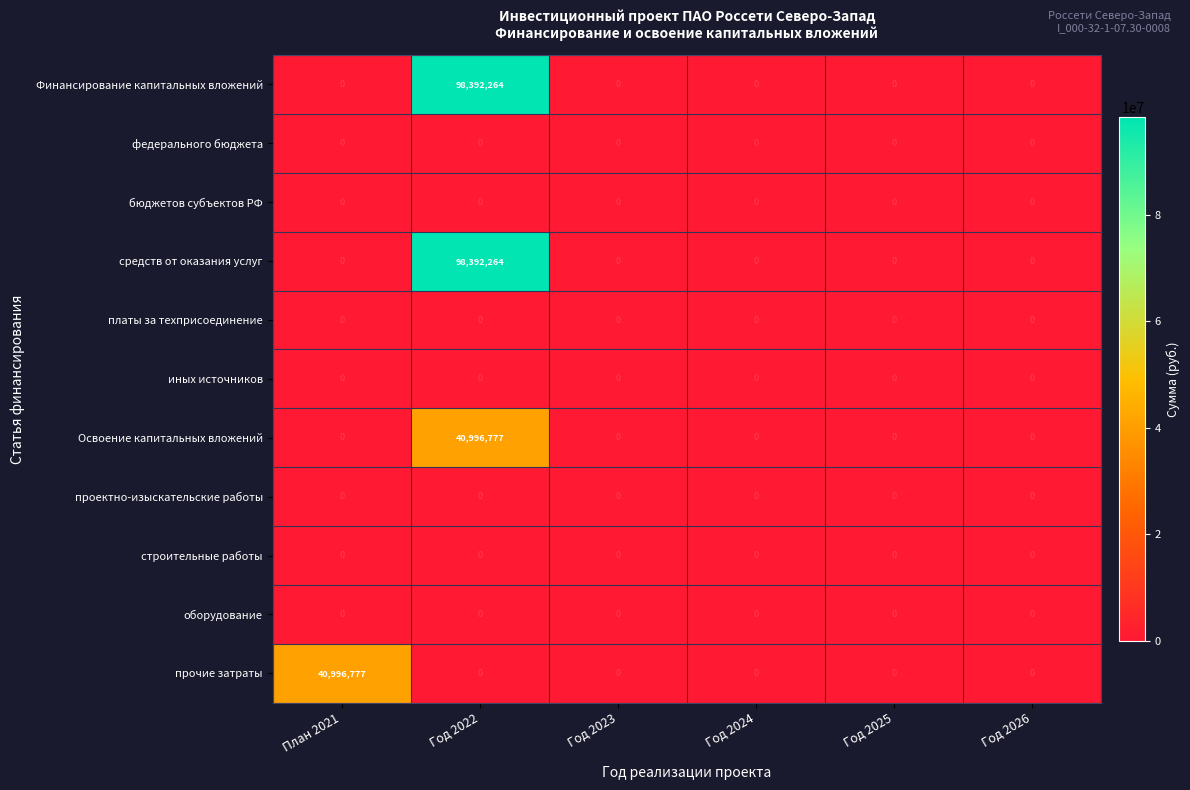

At which category is the sum across all series the highest?

Год 2022